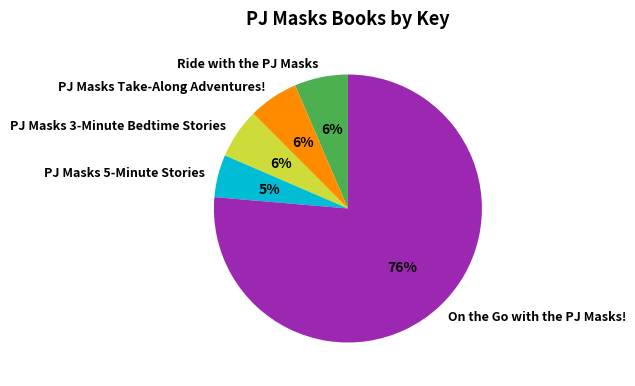

Do On the Go with the PJ Masks! and Ride with the PJ Masks together represent more than half of the pie?

Yes